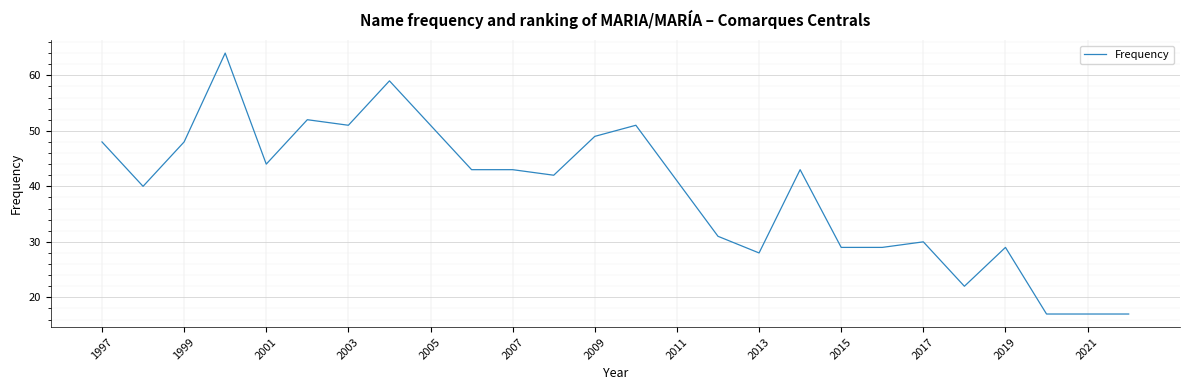

What is the difference between the maximum and minimum values?

47